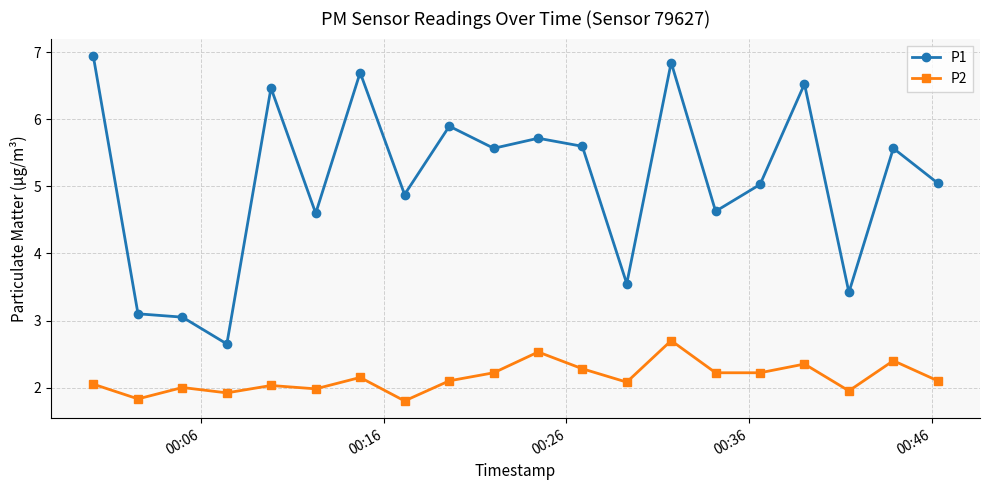

True or false: P1 and P2 intersect in this chart.

False